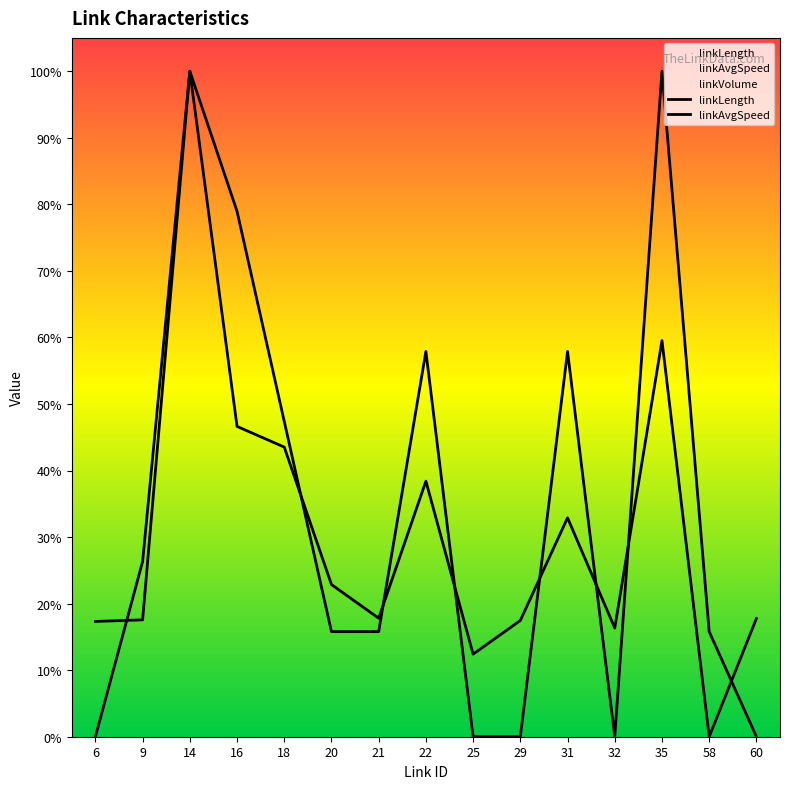

In linkLength, how many points are lower than both neighbors (excluding endpoints)?

4